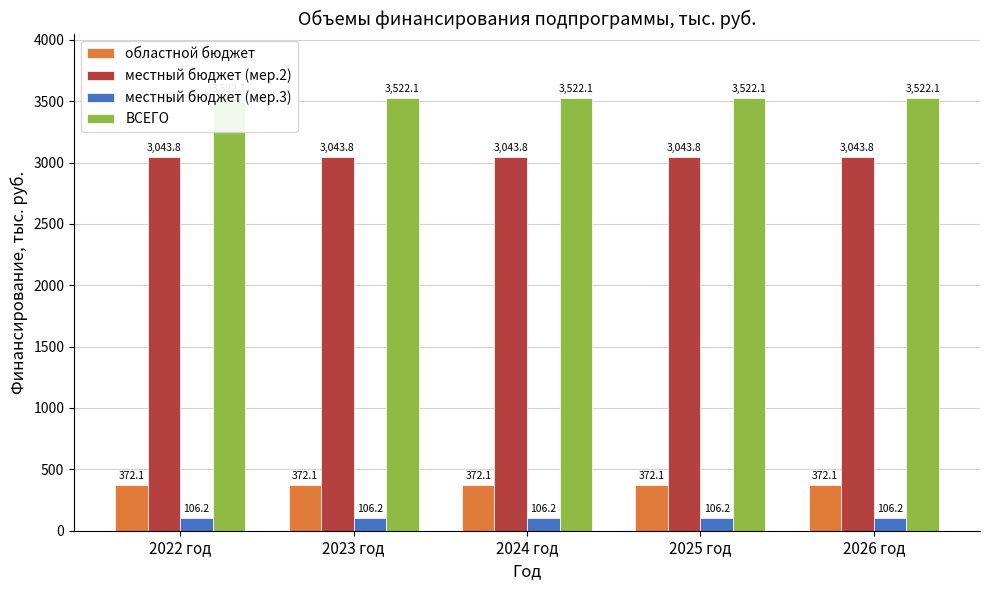

The местный бюджет (мер.2) series shows 3043.8 at 2023 год. True or false?

True